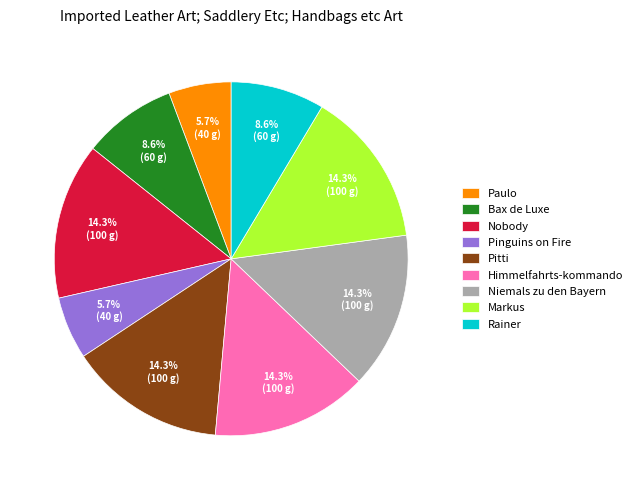

Is there a majority slice in this chart?

No